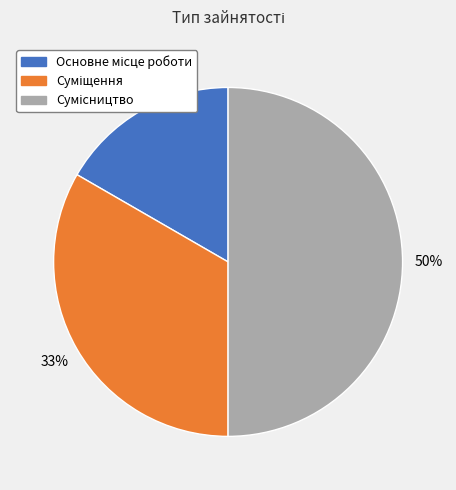

To the nearest percent, what is the difference between the largest and smallest slice percentages?

33%